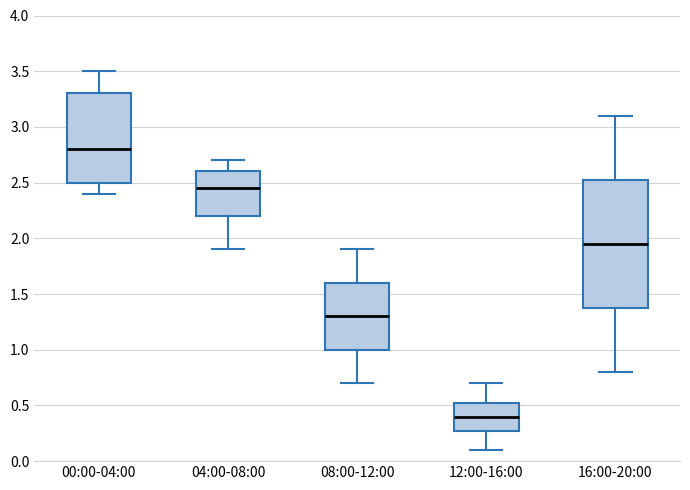

Which box is the tallest, from its lower edge to its upper edge?

16:00-20:00